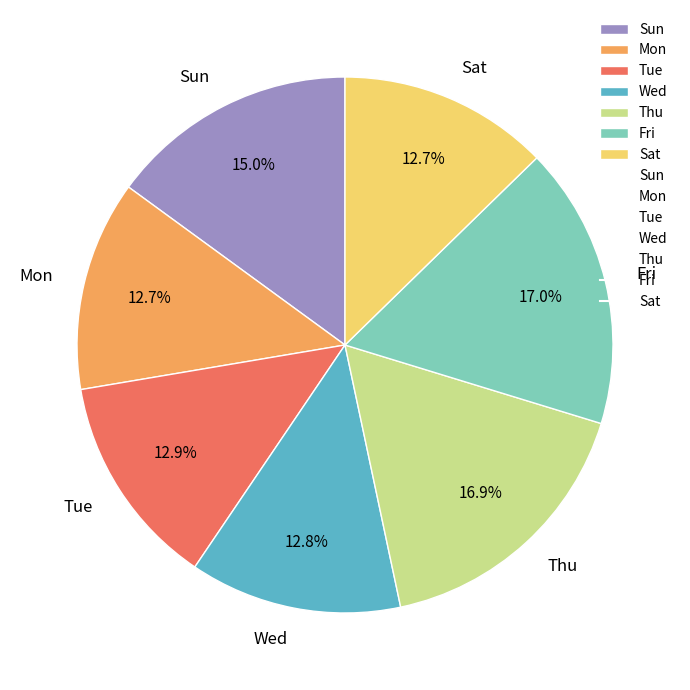

Is there a majority slice in this chart?

No